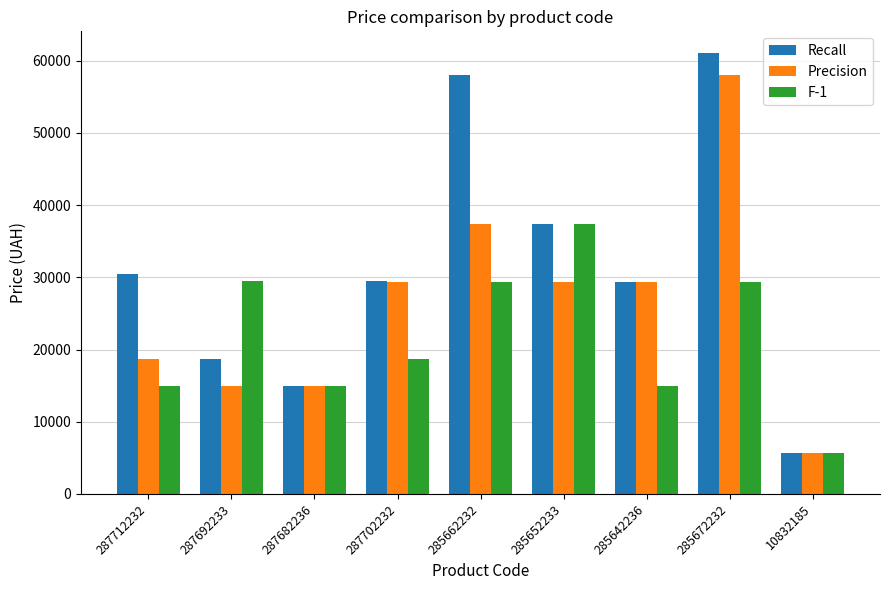

How many data points does each series have?

9